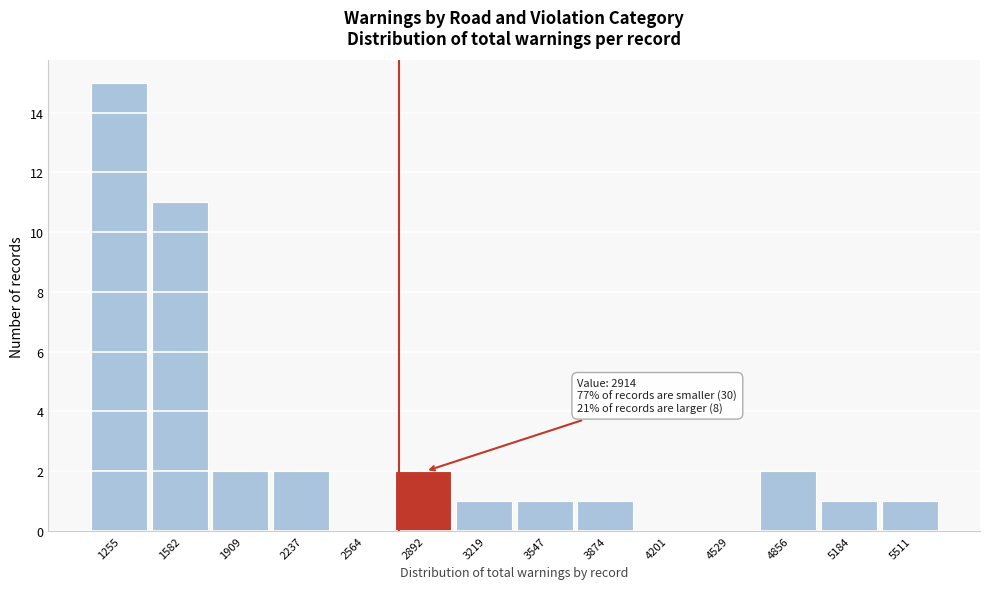

Reading left to right, list all the values displayed in this chart.

1255=15	1582=11	1909=2	2237=2	2564=0	2892=2	3219=1	3547=1	3874=1	4201=0	4529=0	4856=2	5184=1	5511=1